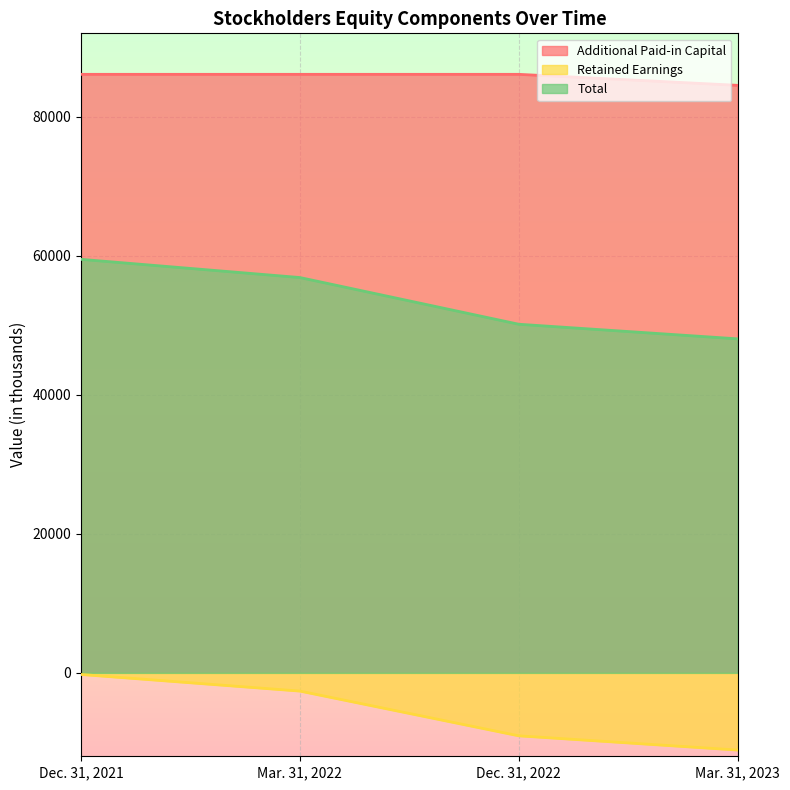

What is the minimum value shown in the chart?

-11103